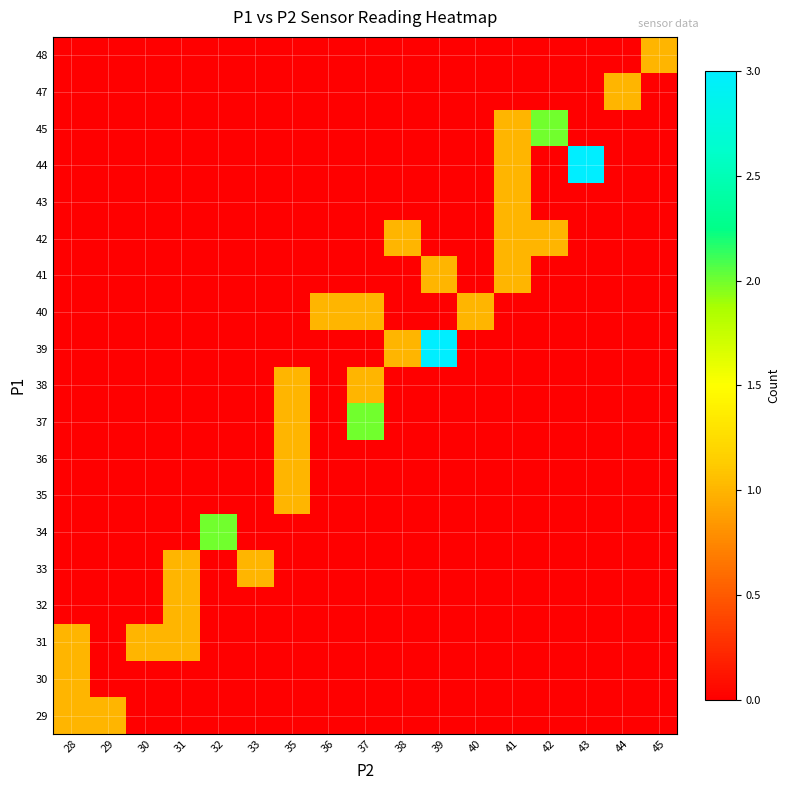

Reading left to right, transcribe all the data shown in this chart.

29: 28=1	29=1	30=0	31=0	32=0	33=0	35=0	36=0	37=0	38=0	39=0	40=0	41=0	42=0	43=0	44=0	45=0
30: 28=1	29=0	30=0	31=0	32=0	33=0	35=0	36=0	37=0	38=0	39=0	40=0	41=0	42=0	43=0	44=0	45=0
31: 28=1	29=0	30=1	31=1	32=0	33=0	35=0	36=0	37=0	38=0	39=0	40=0	41=0	42=0	43=0	44=0	45=0
32: 28=0	29=0	30=0	31=1	32=0	33=0	35=0	36=0	37=0	38=0	39=0	40=0	41=0	42=0	43=0	44=0	45=0
33: 28=0	29=0	30=0	31=1	32=0	33=1	35=0	36=0	37=0	38=0	39=0	40=0	41=0	42=0	43=0	44=0	45=0
34: 28=0	29=0	30=0	31=0	32=2	33=0	35=0	36=0	37=0	38=0	39=0	40=0	41=0	42=0	43=0	44=0	45=0
35: 28=0	29=0	30=0	31=0	32=0	33=0	35=1	36=0	37=0	38=0	39=0	40=0	41=0	42=0	43=0	44=0	45=0
36: 28=0	29=0	30=0	31=0	32=0	33=0	35=1	36=0	37=0	38=0	39=0	40=0	41=0	42=0	43=0	44=0	45=0
37: 28=0	29=0	30=0	31=0	32=0	33=0	35=1	36=0	37=2	38=0	39=0	40=0	41=0	42=0	43=0	44=0	45=0
38: 28=0	29=0	30=0	31=0	32=0	33=0	35=1	36=0	37=1	38=0	39=0	40=0	41=0	42=0	43=0	44=0	45=0
39: 28=0	29=0	30=0	31=0	32=0	33=0	35=0	36=0	37=0	38=1	39=3	40=0	41=0	42=0	43=0	44=0	45=0
40: 28=0	29=0	30=0	31=0	32=0	33=0	35=0	36=1	37=1	38=0	39=0	40=1	41=0	42=0	43=0	44=0	45=0
41: 28=0	29=0	30=0	31=0	32=0	33=0	35=0	36=0	37=0	38=0	39=1	40=0	41=1	42=0	43=0	44=0	45=0
42: 28=0	29=0	30=0	31=0	32=0	33=0	35=0	36=0	37=0	38=1	39=0	40=0	41=1	42=1	43=0	44=0	45=0
43: 28=0	29=0	30=0	31=0	32=0	33=0	35=0	36=0	37=0	38=0	39=0	40=0	41=1	42=0	43=0	44=0	45=0
44: 28=0	29=0	30=0	31=0	32=0	33=0	35=0	36=0	37=0	38=0	39=0	40=0	41=1	42=0	43=3	44=0	45=0
45: 28=0	29=0	30=0	31=0	32=0	33=0	35=0	36=0	37=0	38=0	39=0	40=0	41=1	42=2	43=0	44=0	45=0
47: 28=0	29=0	30=0	31=0	32=0	33=0	35=0	36=0	37=0	38=0	39=0	40=0	41=0	42=0	43=0	44=1	45=0
48: 28=0	29=0	30=0	31=0	32=0	33=0	35=0	36=0	37=0	38=0	39=0	40=0	41=0	42=0	43=0	44=0	45=1